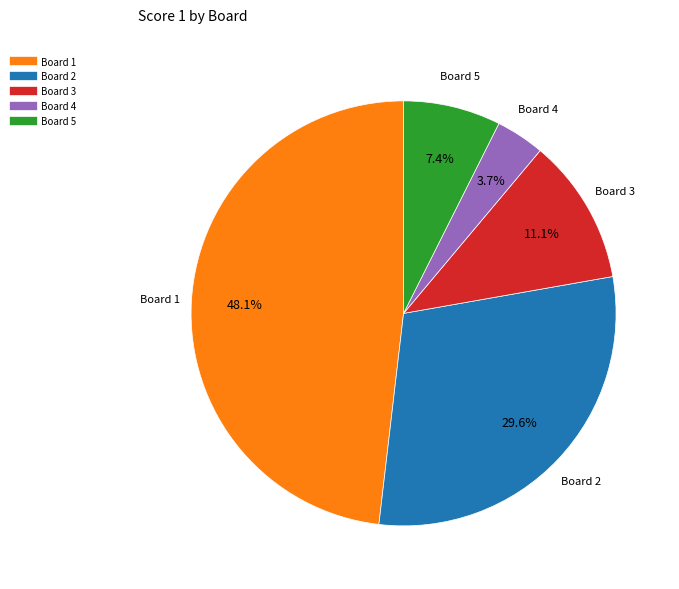

To the nearest percent, what is the difference between the largest and smallest slice percentages?

44%